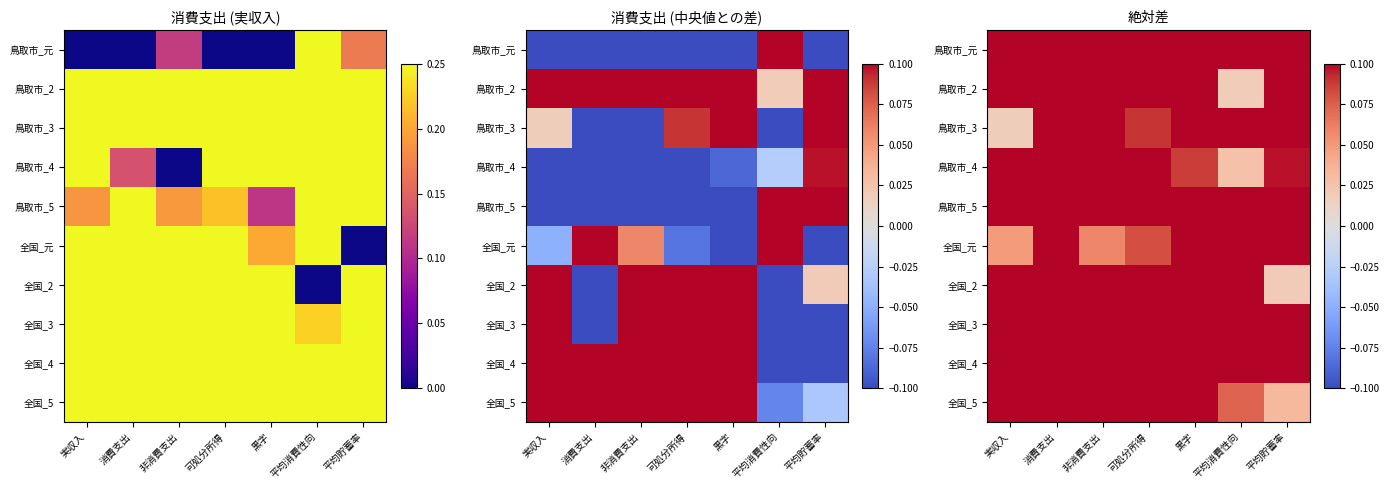

What is the total value across all series at 平均消費性向?

2.6